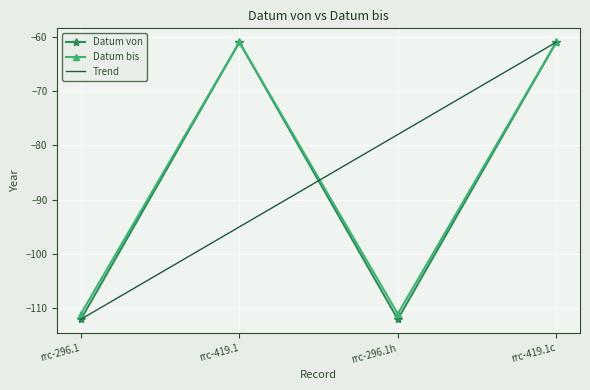

List the series in order of their overall mean, lowest first.

Datum von, Datum bis